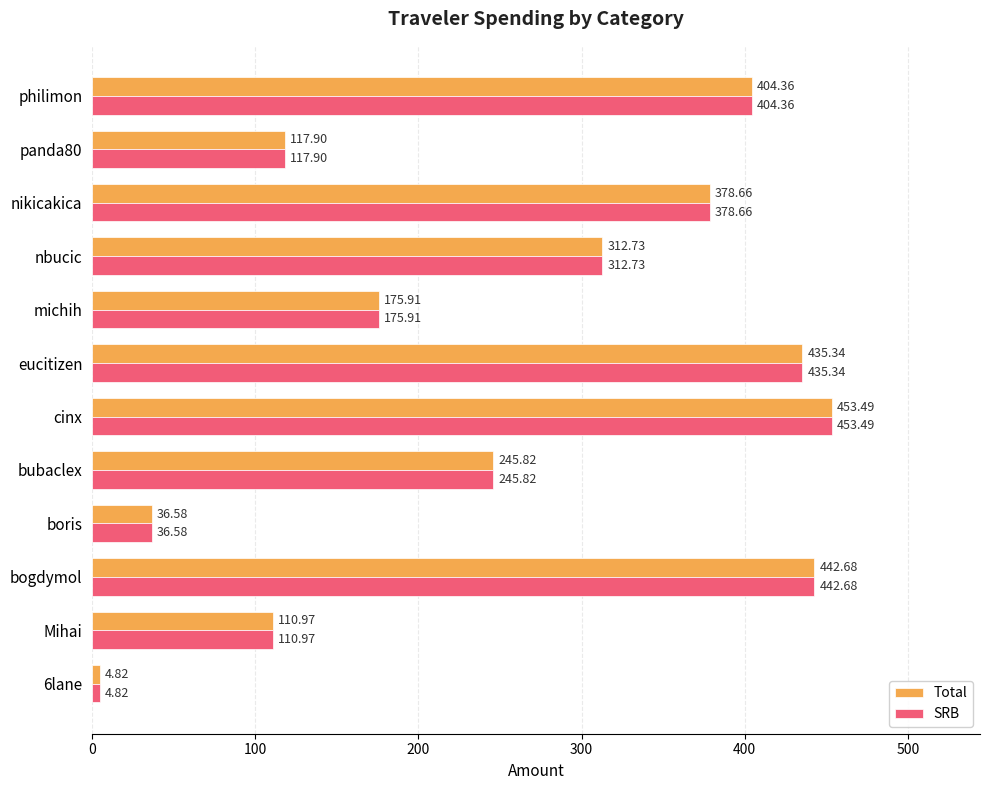

At which label is SRB closest to 229?

bubaclex